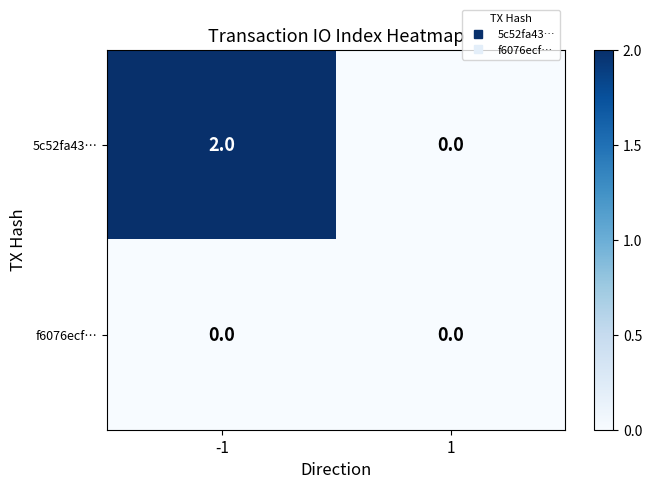

Reading left to right, what are all the values shown in this chart?

5c52fa43…: 2	0
f6076ecf…: 0	0